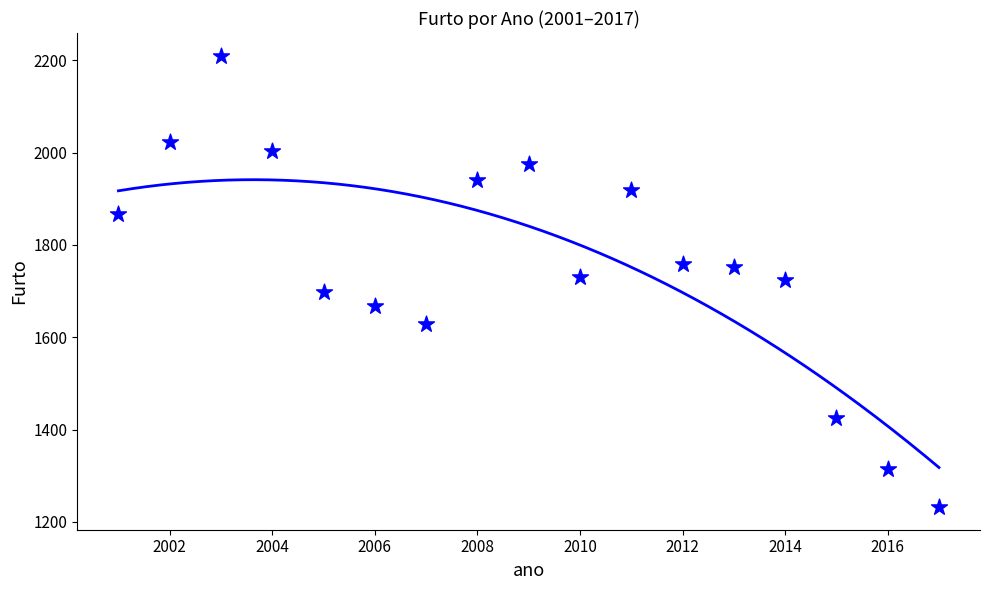

What is the range of Y values (max minus min)?

978